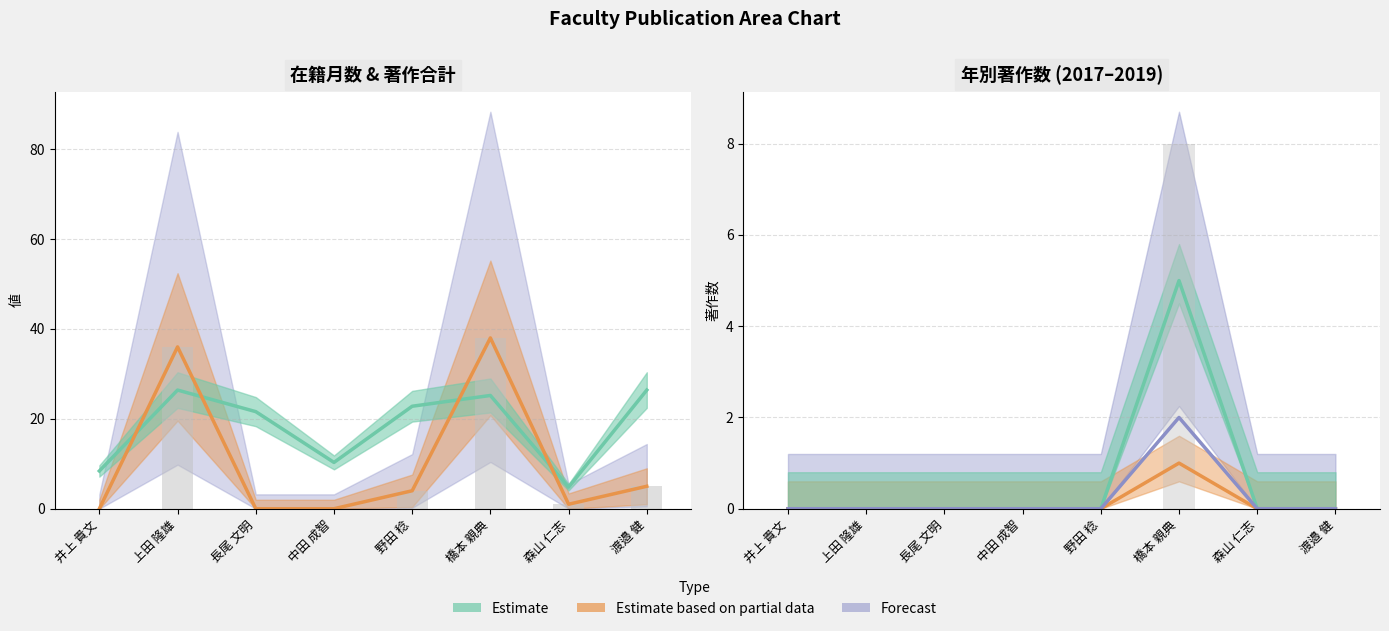

Reading left to right, list all the values displayed in this chart.

在籍月数: 井上 貴文=8.4	上田 隆雄=26.4	長尾 文明=21.6	中田 成智=10.3	野田 稔=22.8	橋本 親典=25.2	森山 仁志=4.8	渡邉 健=26.4
著作合計: 井上 貴文=0.0	上田 隆雄=36.0	長尾 文明=0.0	中田 成智=0.0	野田 稔=4.0	橋本 親典=38.0	森山 仁志=1.0	渡邉 健=5.0
著作2017: 井上 貴文=0.0	上田 隆雄=0.0	長尾 文明=0.0	中田 成智=0.0	野田 稔=0.0	橋本 親典=5.0	森山 仁志=0.0	渡邉 健=0.0
著作2018: 井上 貴文=0.0	上田 隆雄=0.0	長尾 文明=0.0	中田 成智=0.0	野田 稔=0.0	橋本 親典=1.0	森山 仁志=0.0	渡邉 健=0.0
著作2019: 井上 貴文=0.0	上田 隆雄=0.0	長尾 文明=0.0	中田 成智=0.0	野田 稔=0.0	橋本 親典=2.0	森山 仁志=0.0	渡邉 健=0.0